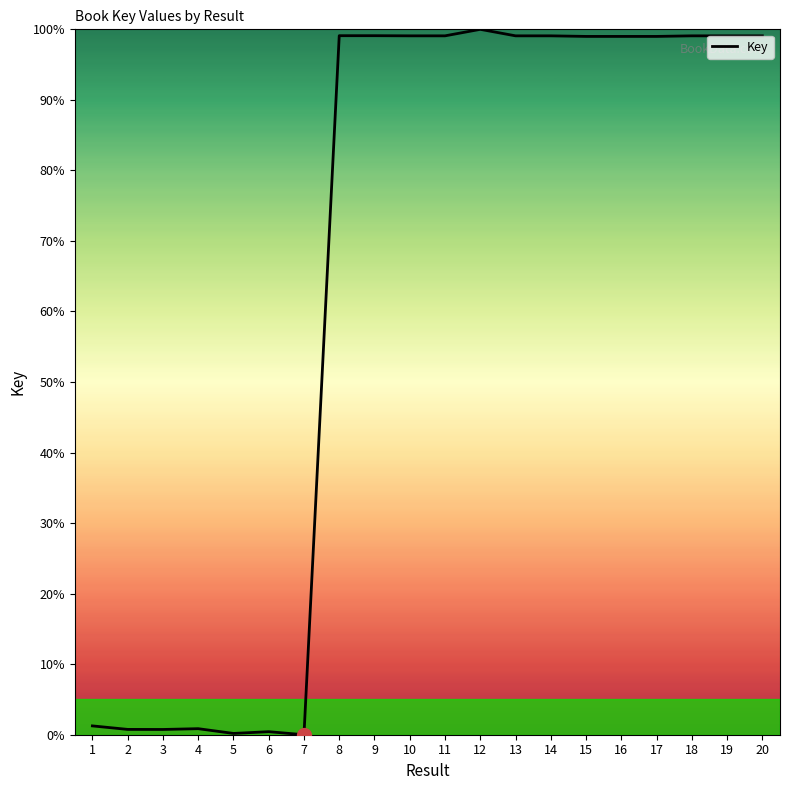

What is the difference between the maximum and minimum values?

100.0